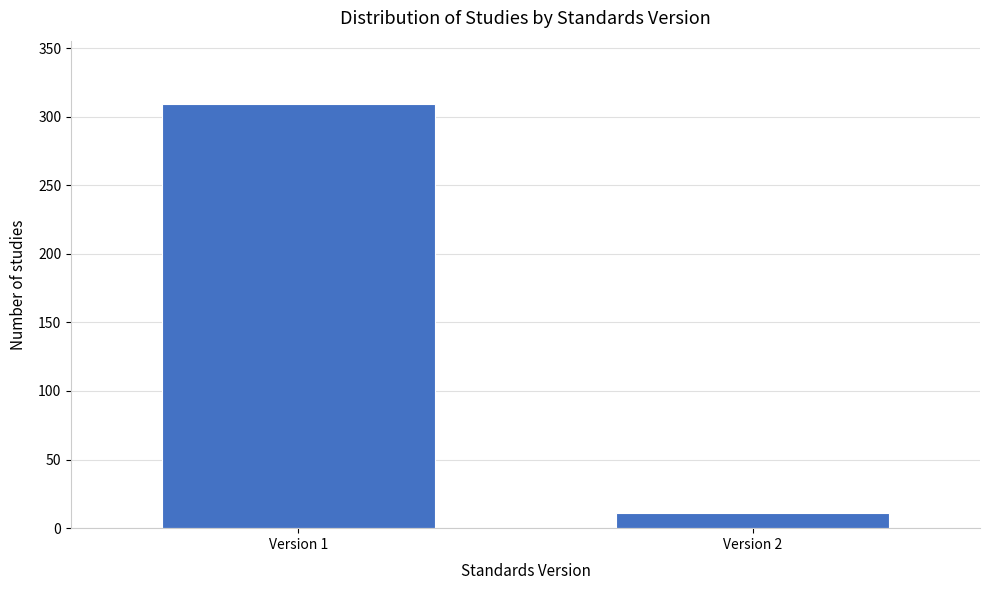

Reading left to right, what are all the values shown in this chart?

Version 1=309	Version 2=11